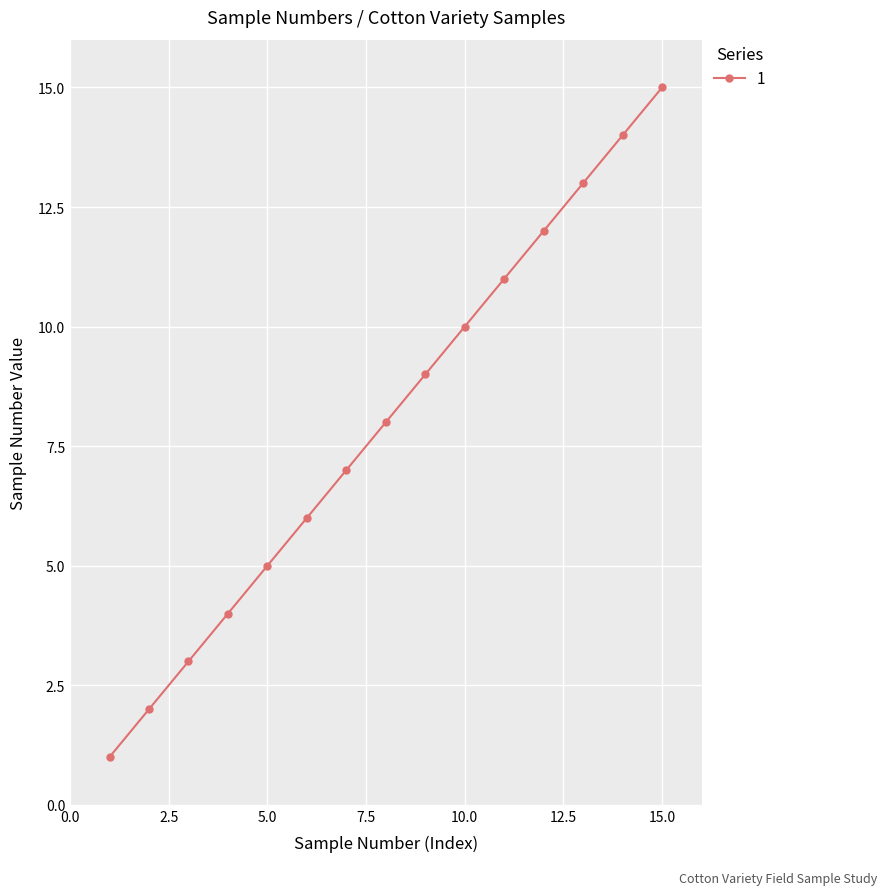

How many categories are shown in the chart?

15